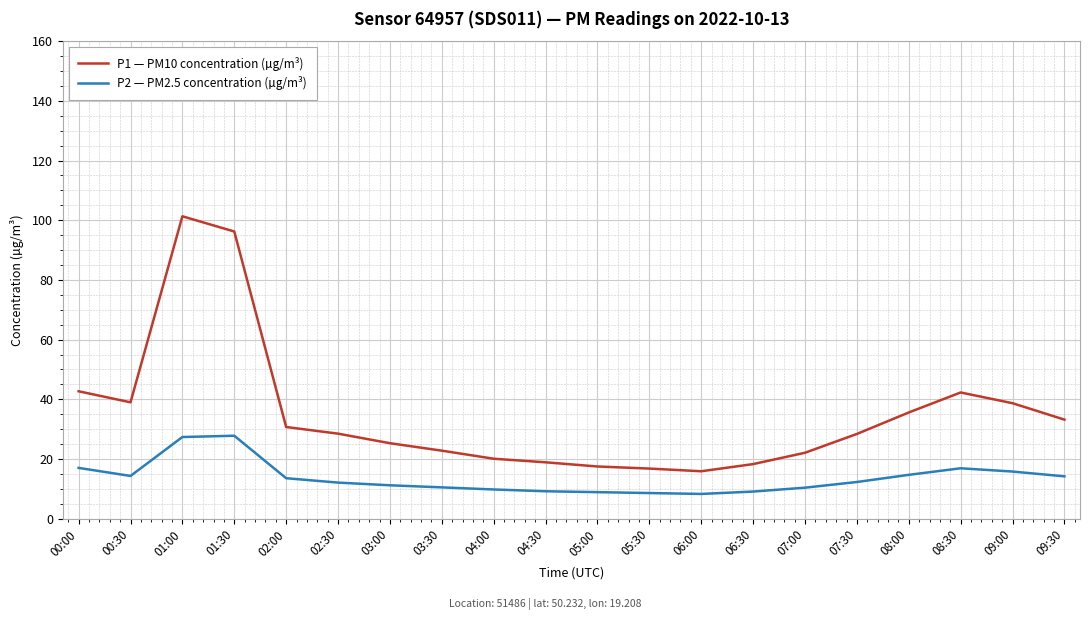

What is the difference between the highest and lowest values at 04:00?

10.3